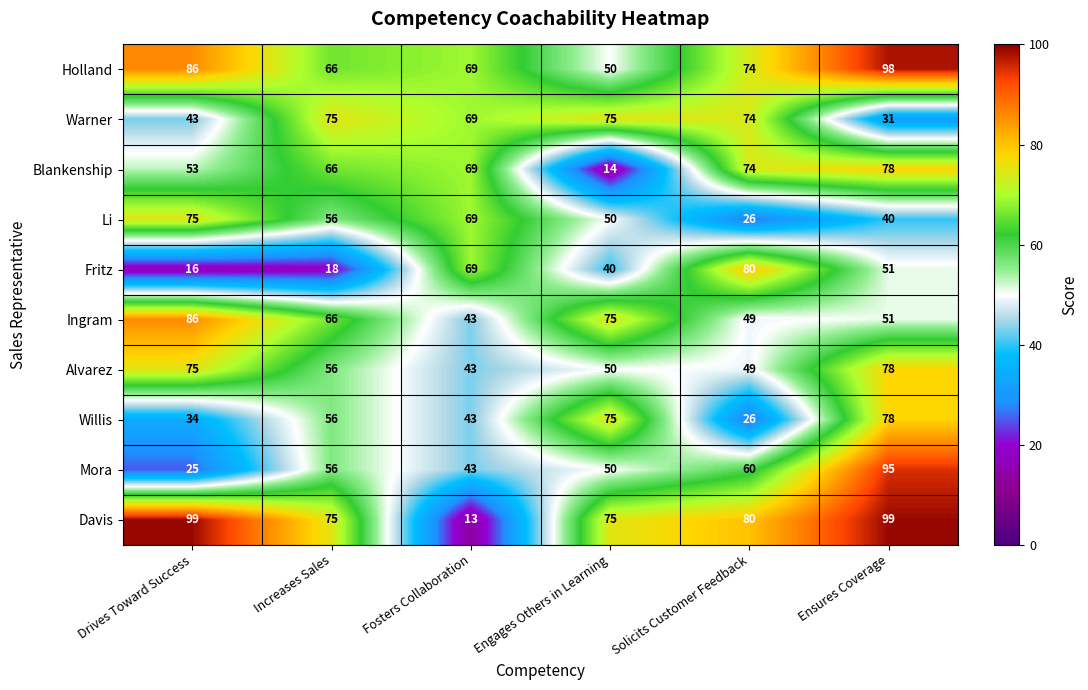

True or false: Fritz has a value of 40 at Engages Others in Learning.

True